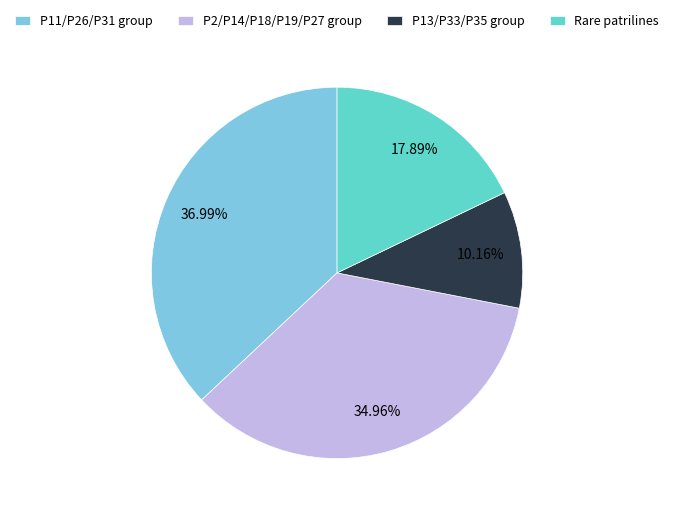

Count the number of slices in the pie.

4